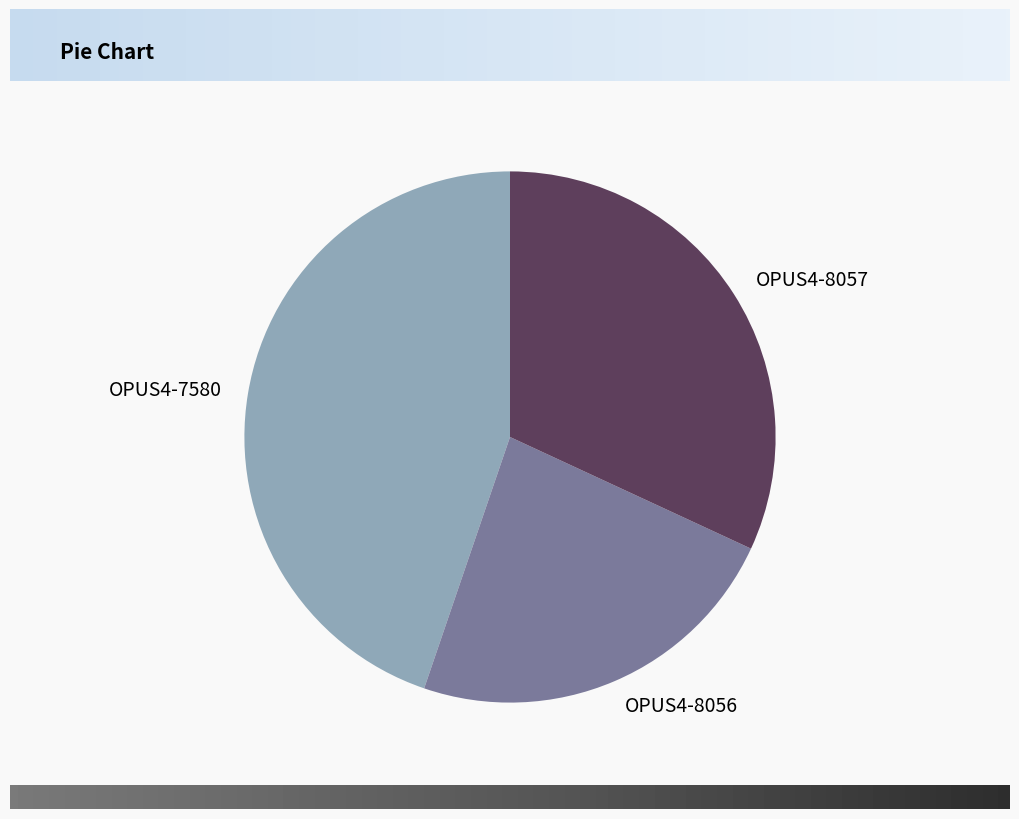

Does OPUS4-8057 account for over 50% of the chart?

No